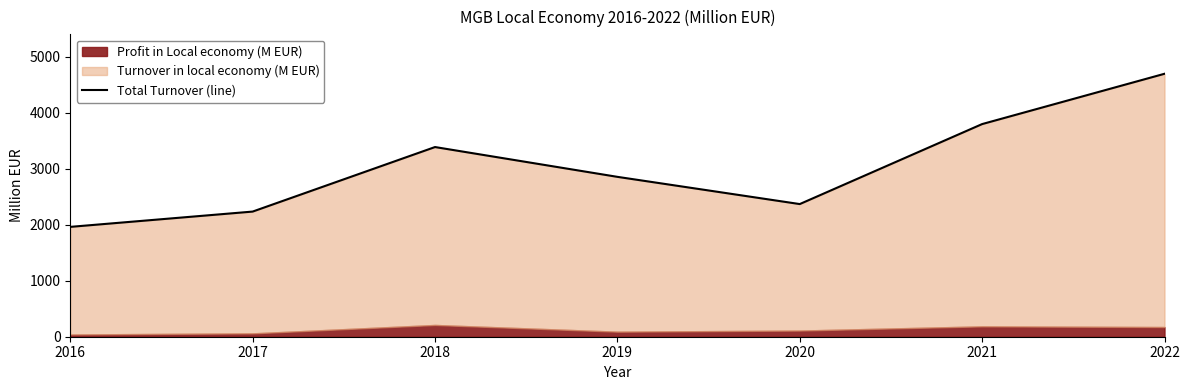

Count the number of values greater than 2854.

3